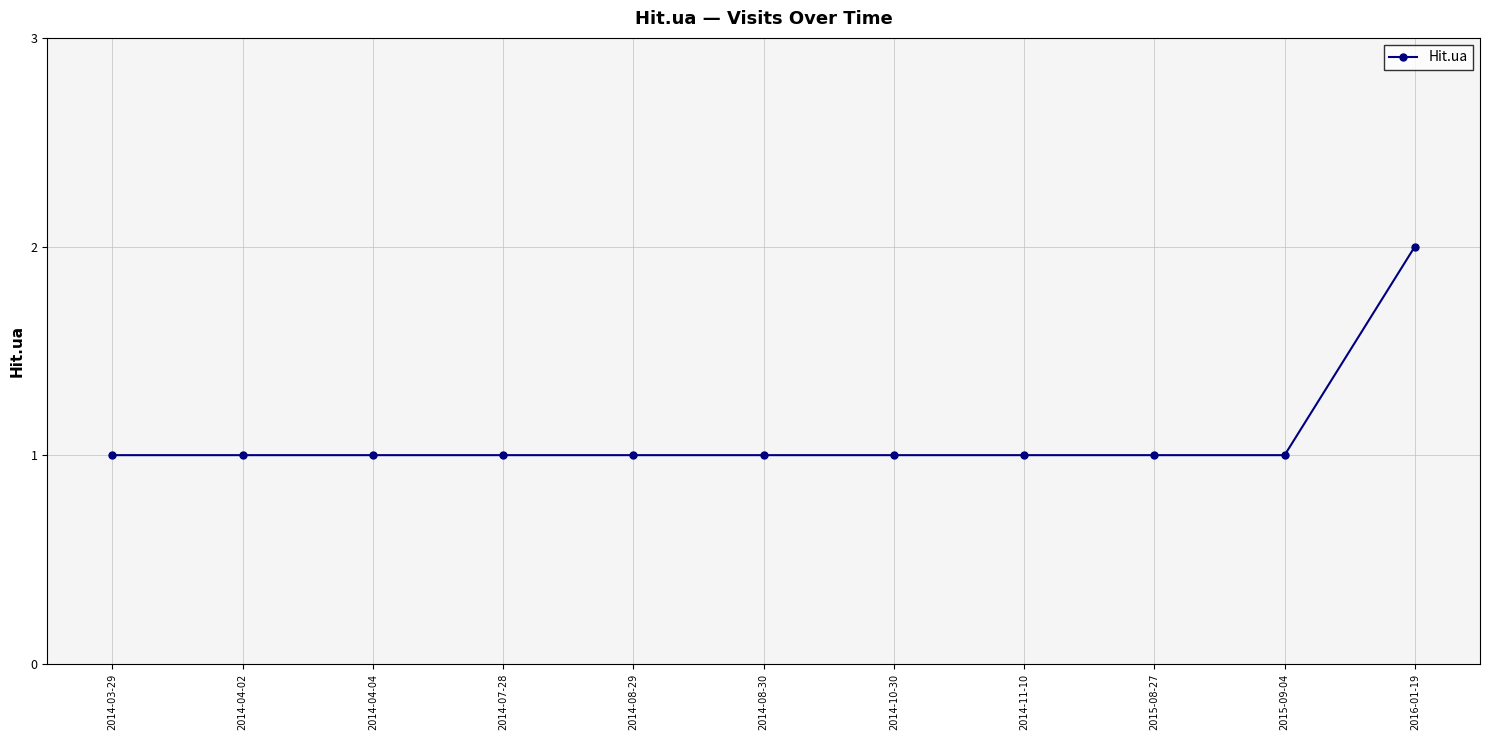

How many series are shown in this chart?

1